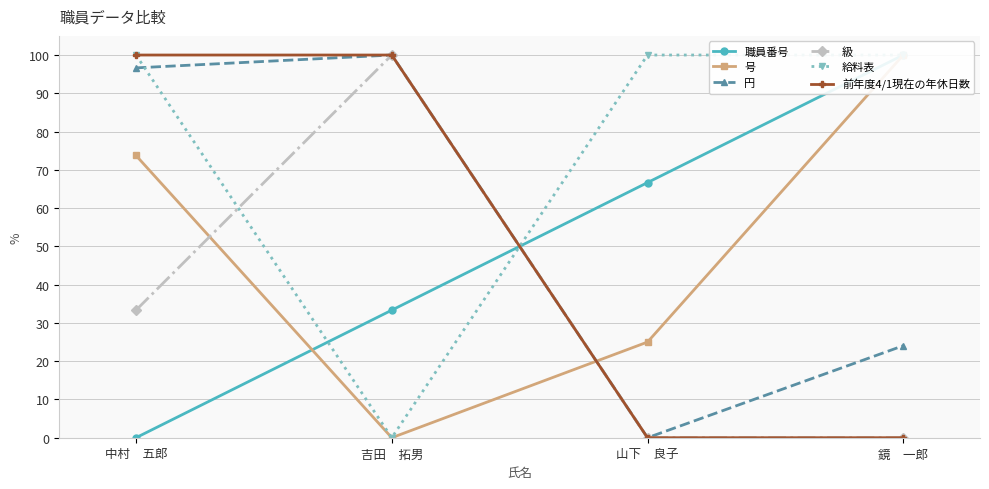

Which has a higher value, 鏡　一郎 or 中村　五郎?

鏡　一郎